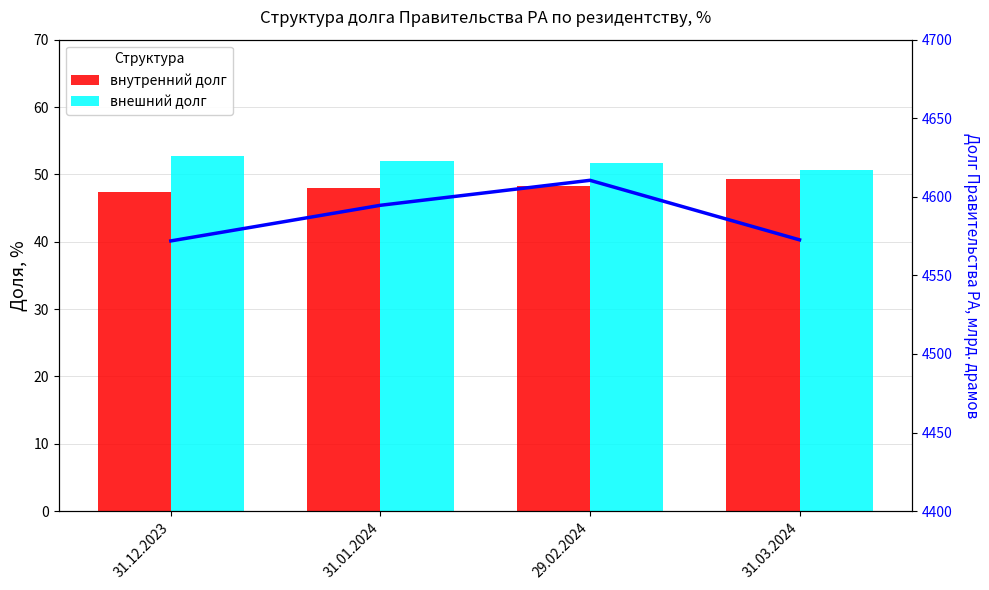

How many values in the внешний долг series are below 52?

2